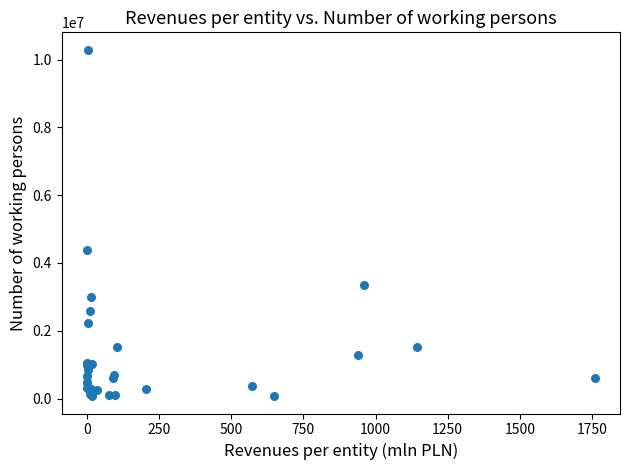

What Y value in the scatter plot is closest to 5181819?

4377576